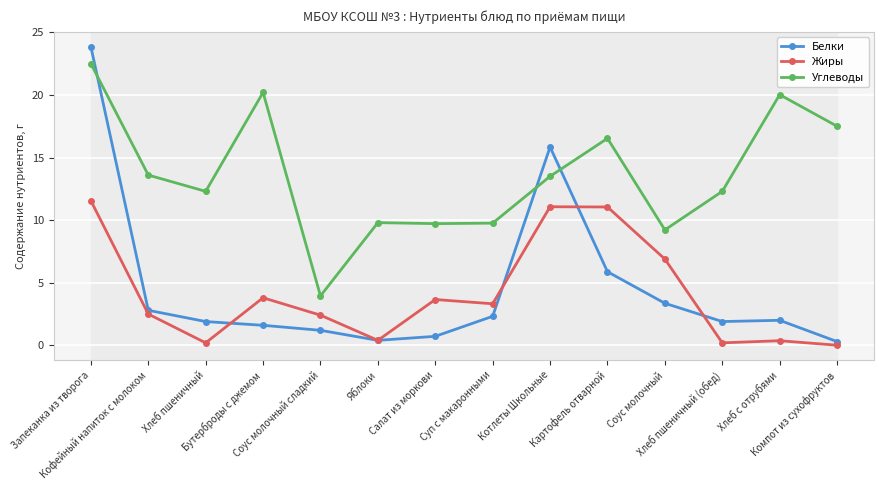

True or false: Углеводы and Белки cross at least once.

True